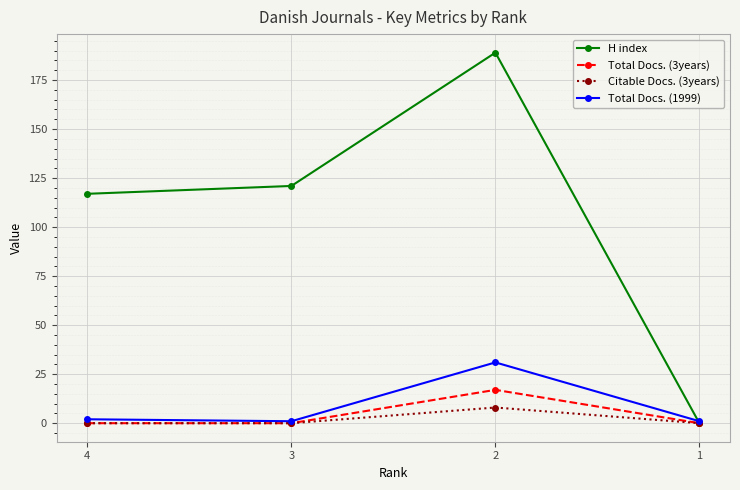

The value of H index at 2 is 326. True or false?

False